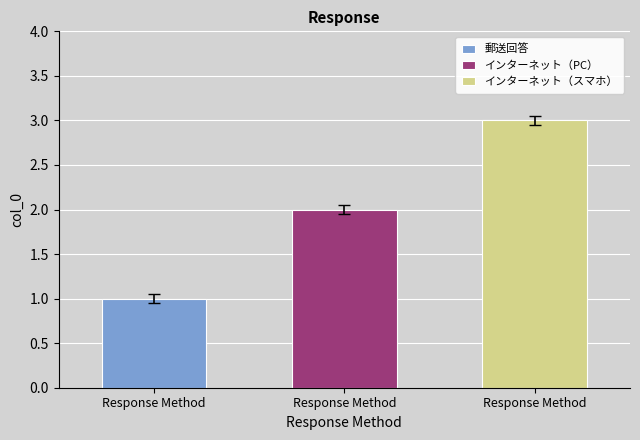

Which has a higher value, インターネット回答（スマートフォン・タブレット） or インターネット回答（パソコン）?

インターネット回答（スマートフォン・タブレット）